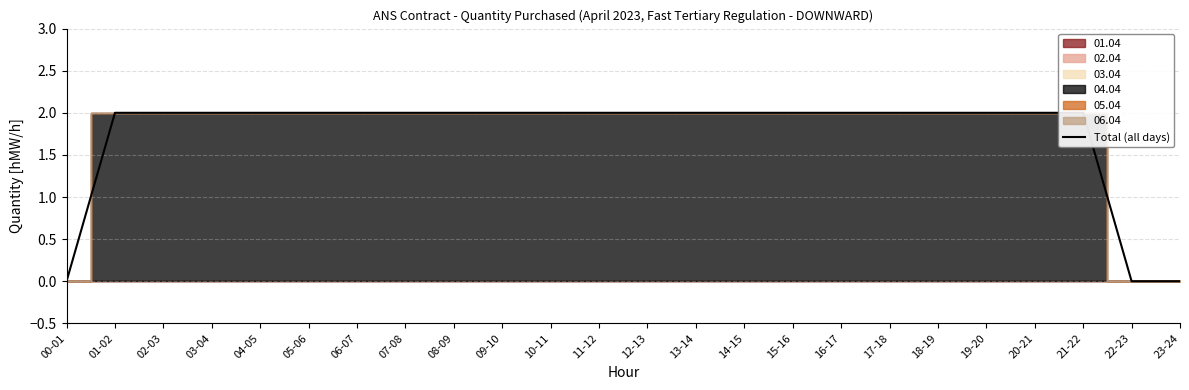

Between 20-21 and 00-01, which is larger?

20-21